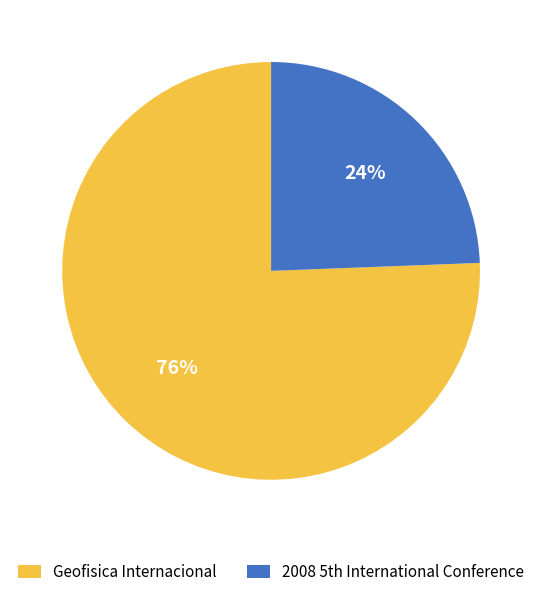

How many segments does this pie chart have?

2